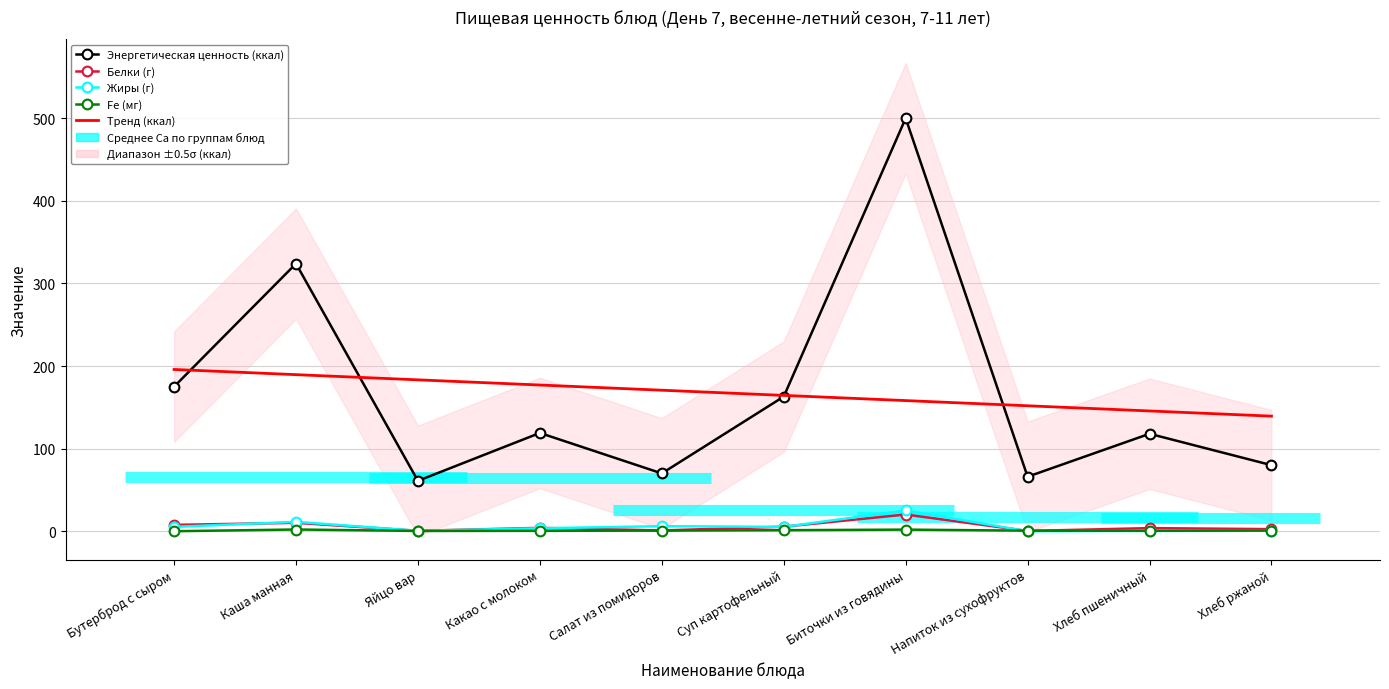

What is the average value of the Белки (г) series?

5.6